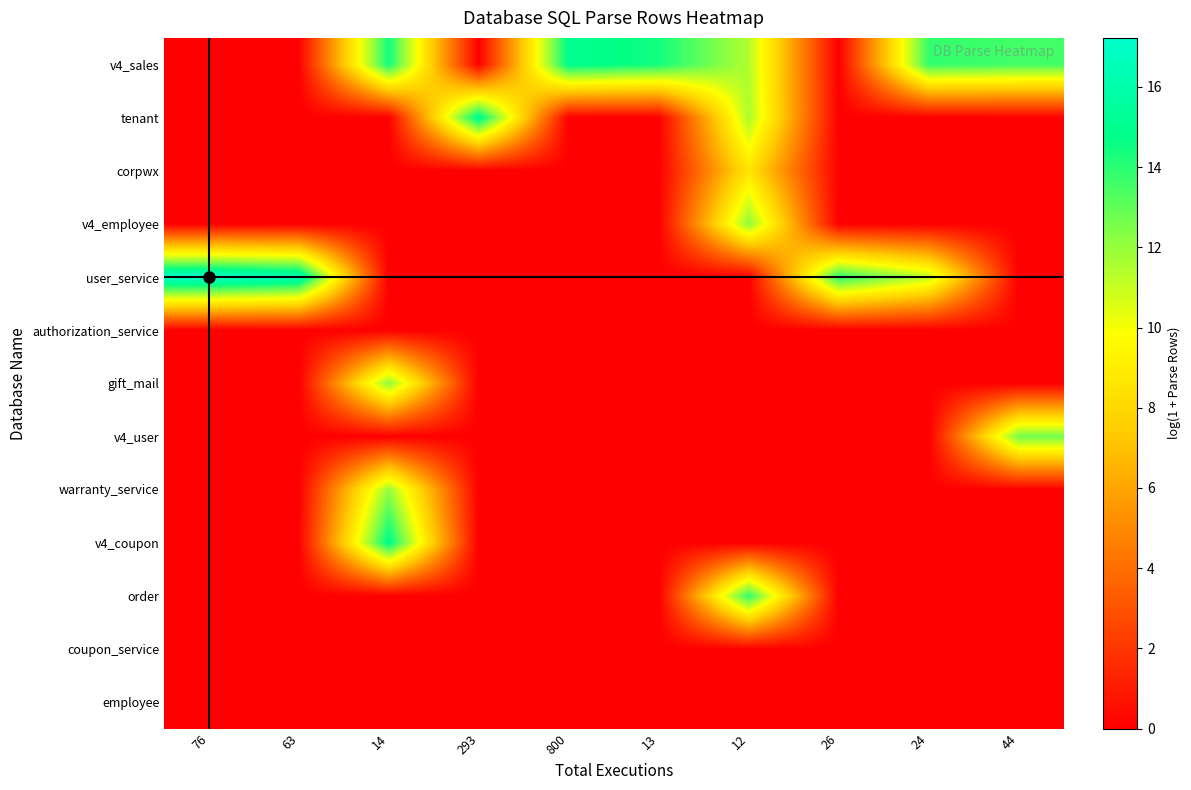

At how many categories does at least one series exceed 16?

2